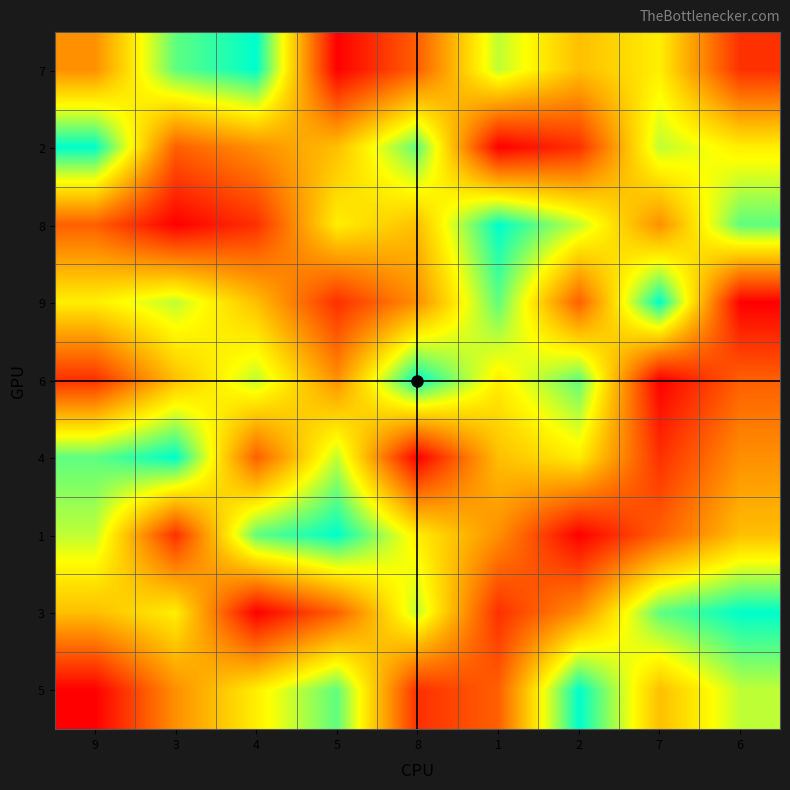

What is the greatest value displayed?

9